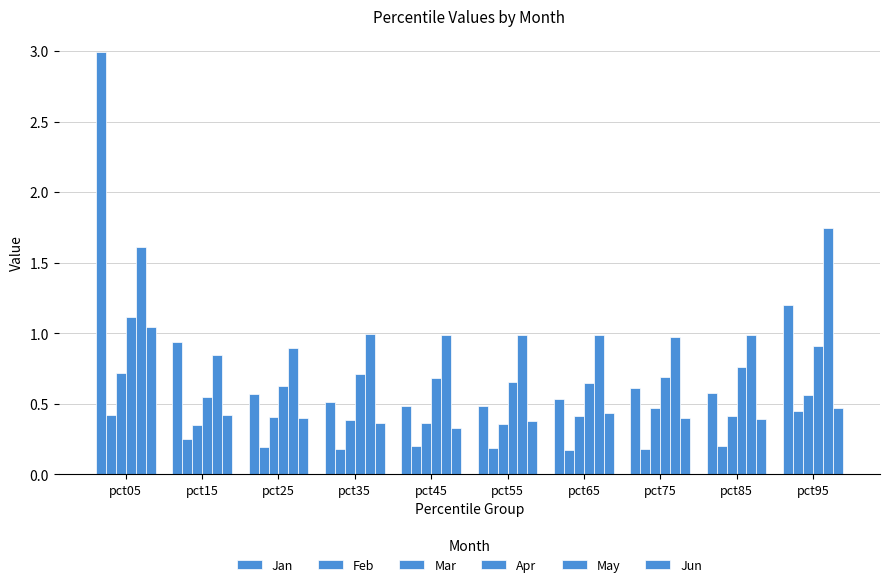

Reading left to right, extract all data points from this chart.

Jan: 3.0	0.9	0.6	0.5	0.5	0.5	0.5	0.6	0.6	1.2
Feb: 0.4	0.3	0.2	0.2	0.2	0.2	0.2	0.2	0.2	0.5
Mar: 0.7	0.3	0.4	0.4	0.4	0.4	0.4	0.5	0.4	0.6
Apr: 1.1	0.5	0.6	0.7	0.7	0.7	0.6	0.7	0.8	0.9
May: 1.6	0.8	0.9	1.0	1.0	1.0	1.0	1.0	1.0	1.7
Jun: 1.0	0.4	0.4	0.4	0.3	0.4	0.4	0.4	0.4	0.5